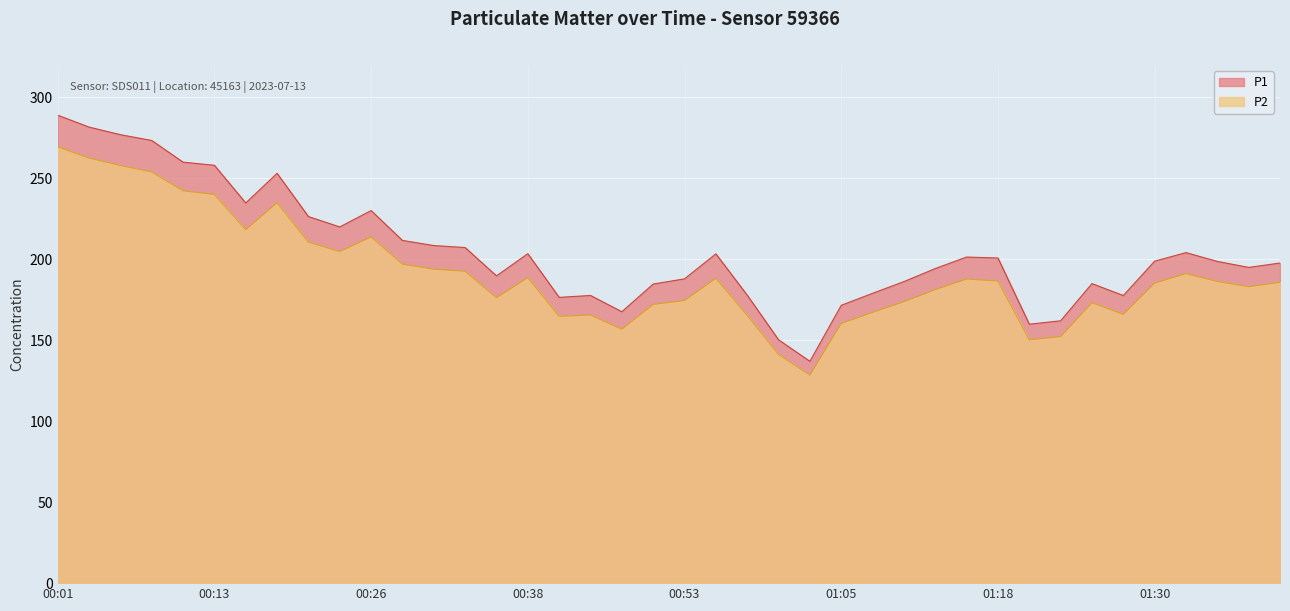

True or false: P1 has a value of 51.5 at 01:00.

False